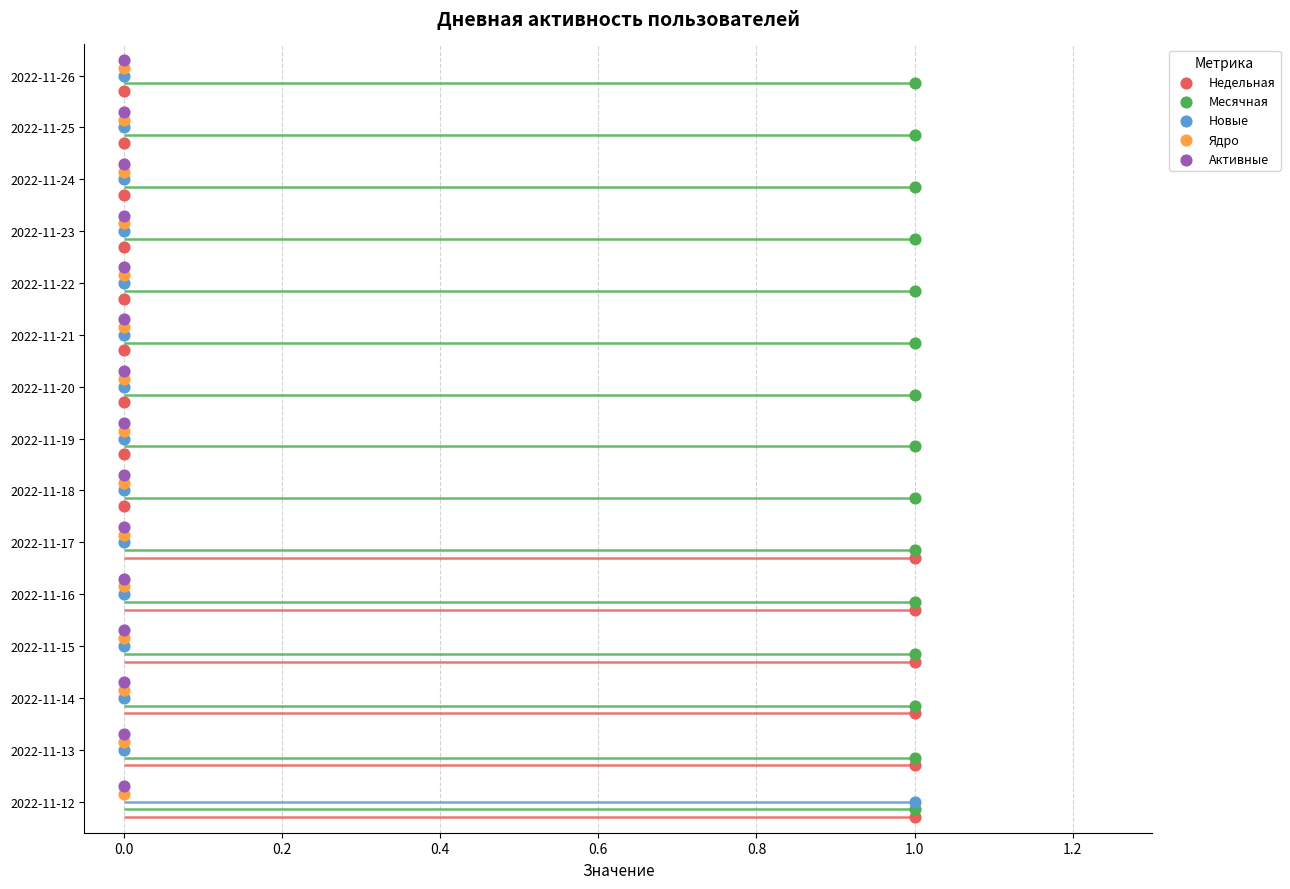

Which series has the largest Y range (max minus min)?

Недельная